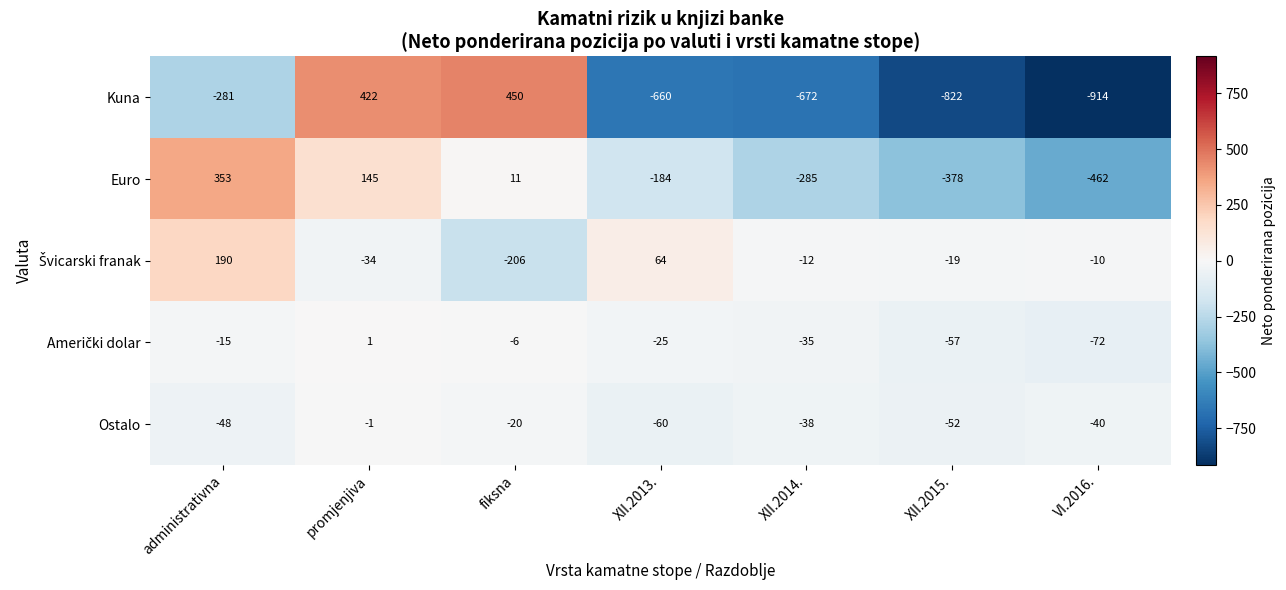

What is the difference between the maximum and minimum values in the Ostalo series?

59